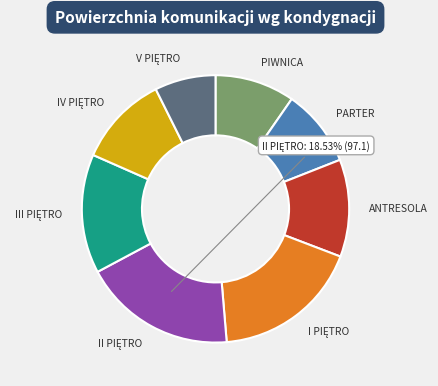

Is there any slice that represents more than half of the pie?

No